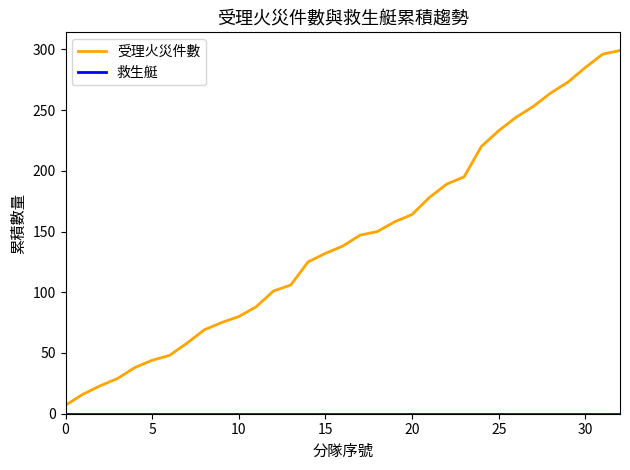

Which series has the largest range (max minus min)?

受理火災件數